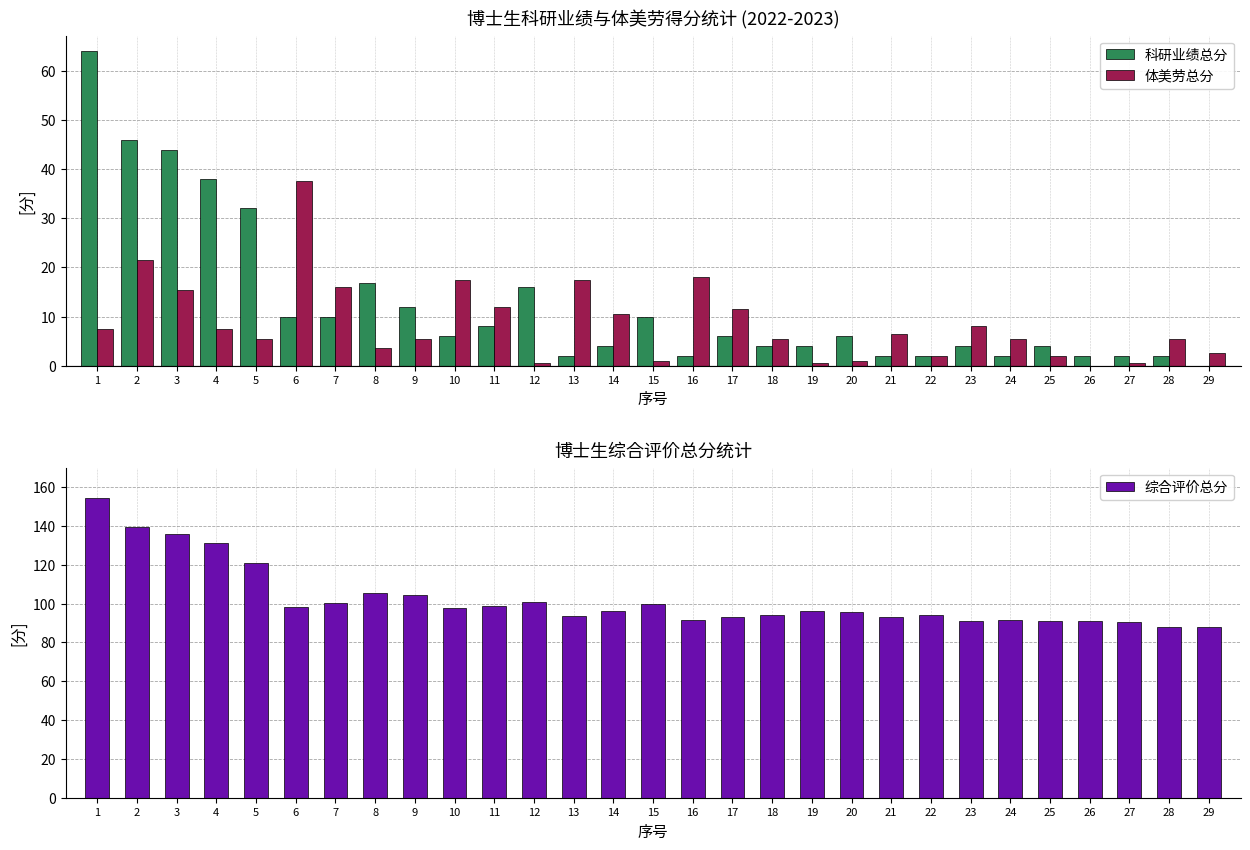

Reading left to right, transcribe all the data shown in this chart.

科研业绩总分: 1=64.0	2=46.0	3=44.0	4=38.0	5=32.0	6=10.0	7=10.0	8=16.8	9=12.0	10=6.0	11=8.0	12=16.0	13=2.0	14=4.0	15=10.0	16=2.0	17=6.0	18=4.0	19=4.0	20=6.0	21=2.0	22=2.0	23=4.0	24=2.0	25=4.0	26=2.0	27=2.0	28=2.0	29=0.0
体美劳总分: 1=7.5	2=21.5	3=15.5	4=7.5	5=5.5	6=37.5	7=16.0	8=3.5	9=5.5	10=17.5	11=12.0	12=0.5	13=17.5	14=10.5	15=1.0	16=18.0	17=11.5	18=5.5	19=0.5	20=1.0	21=6.5	22=2.0	23=8.0	24=5.5	25=2.0	26=0.0	27=0.5	28=5.5	29=2.5
综合评价总分: 1=154.2	2=139.4	3=136.0	4=131.2	5=121.0	6=98.2	7=100.4	8=105.6	9=104.4	10=97.7	11=98.8	12=100.8	13=93.4	14=96.0	15=100.0	16=91.6	17=93.0	18=94.2	19=96.2	20=95.6	21=93.0	22=94.2	23=90.8	24=91.4	25=91.2	26=91.0	27=90.7	28=88.2	29=87.8